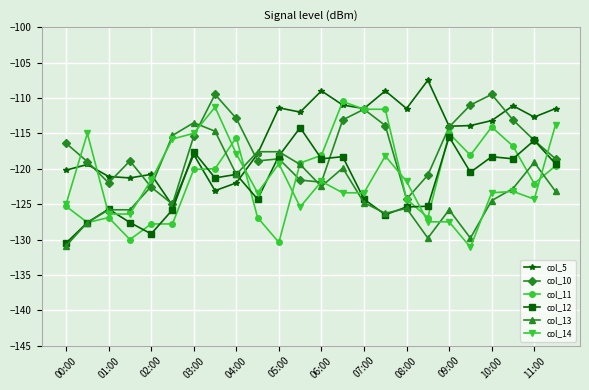

What is the value of the col_12 point at the 21st from the left?

-118.3